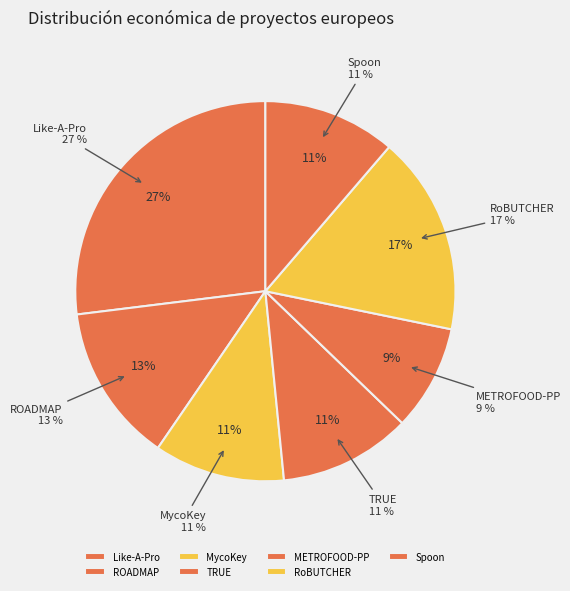

Does METROFOOD-PP account for over 50% of the chart?

No